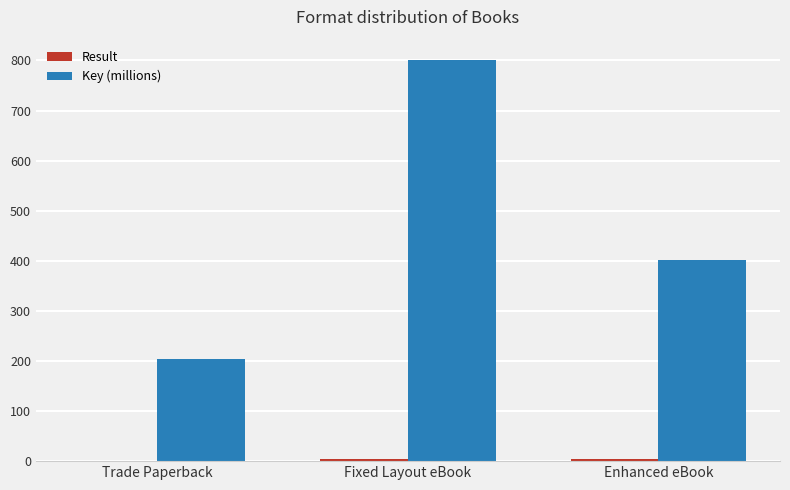

Which label corresponds to the largest value in the chart?

Fixed Layout eBook